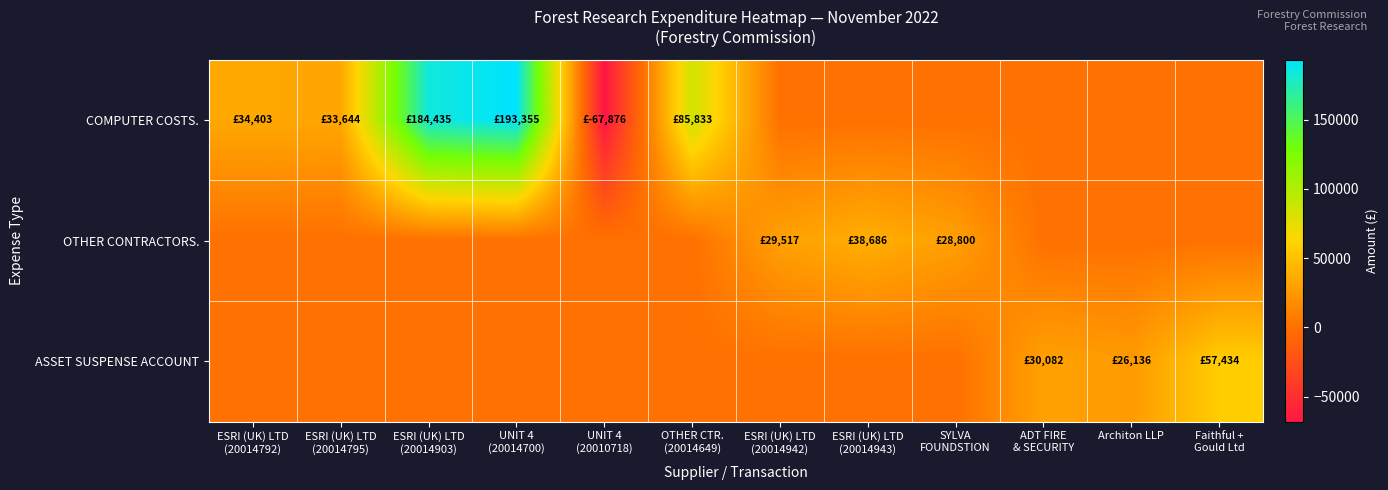

Which has a higher value, ESRI (UK) LTD
(20014943) or UNIT 4
(20010718)?

ESRI (UK) LTD
(20014943)